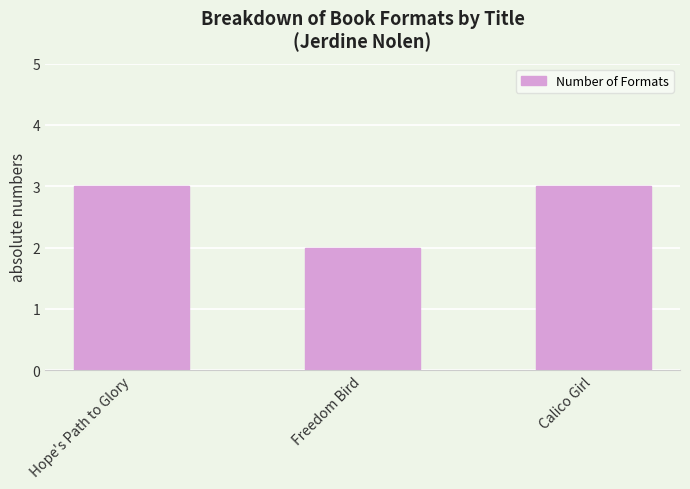

What position from the right is Calico Girl?

1